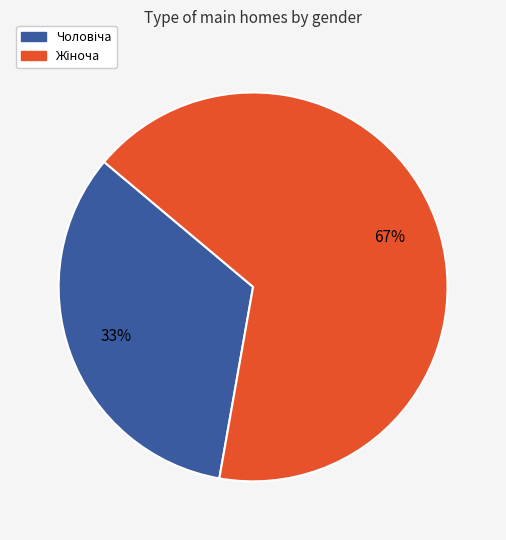

Is there a majority slice in this chart?

Yes